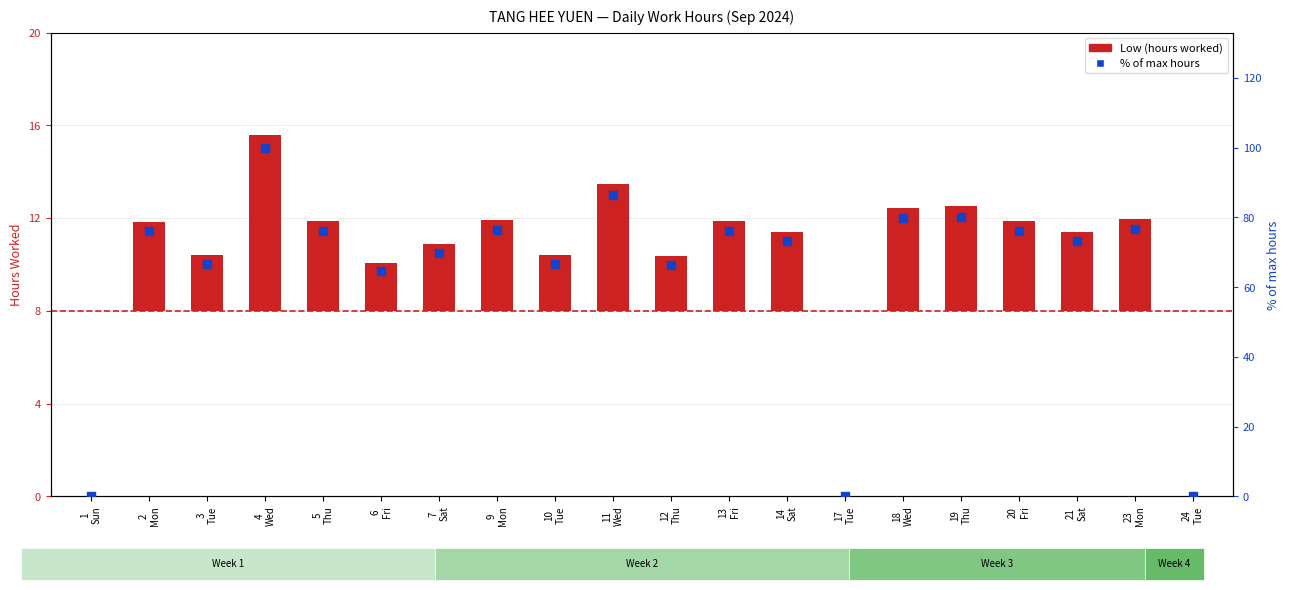

Which series has the largest Y range (max minus min)?

% of max hours